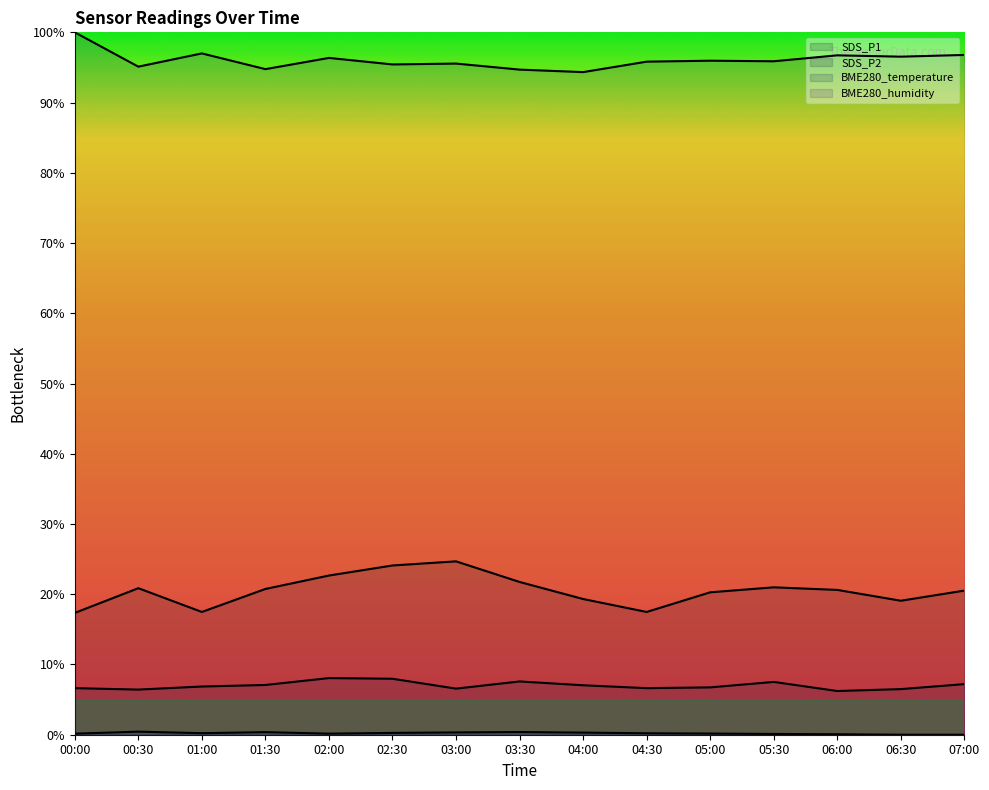

Which series changed the most between 01:00 and 06:30?

SDS_P1